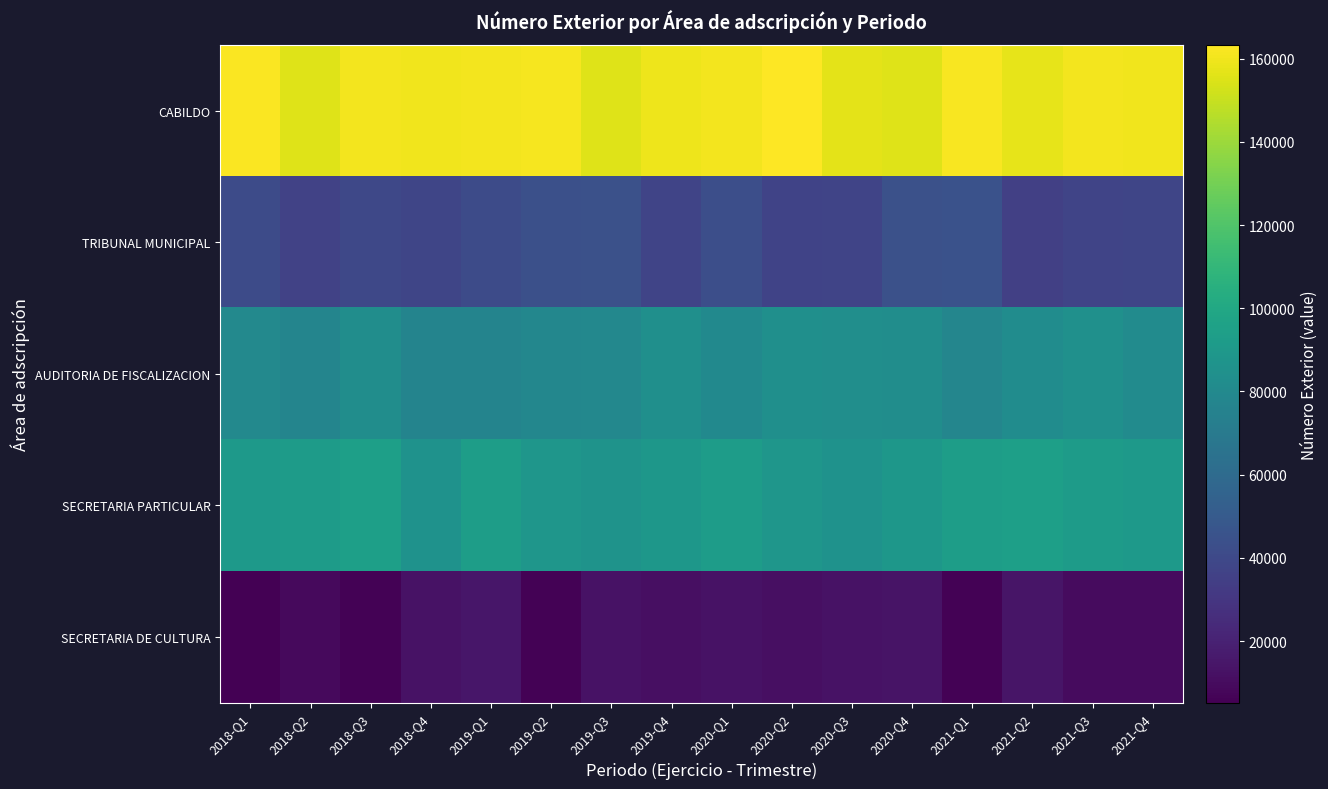

Between 2019-Q3 and 2021-Q3, which is larger?

2021-Q3